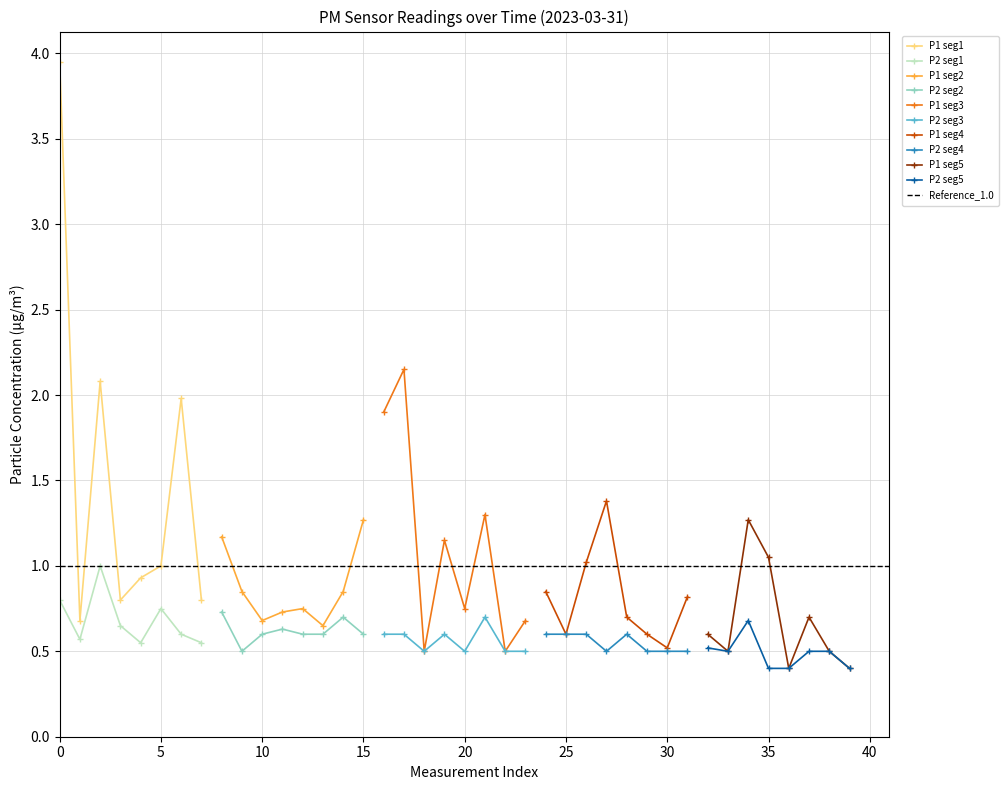

List the series in order of their overall mean, highest first.

P1, P2